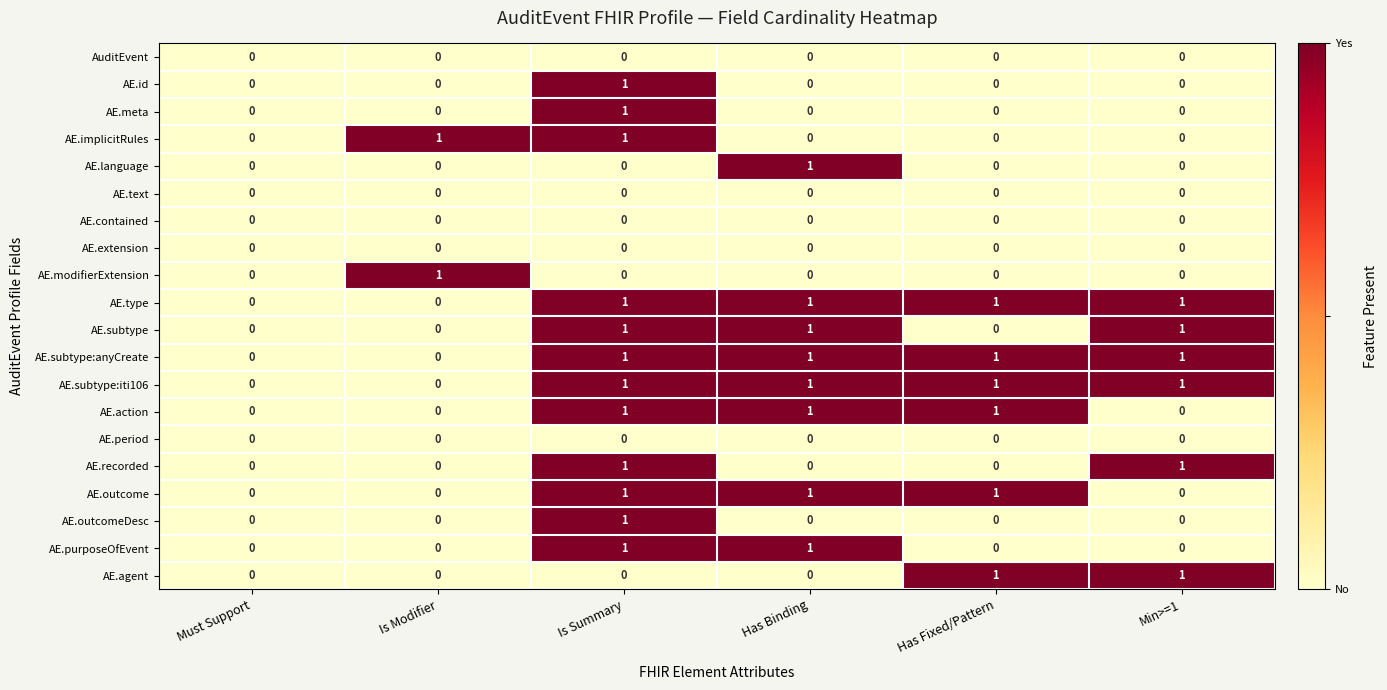

True or false: AE.outcome has a value of 0 at Must Support.

True